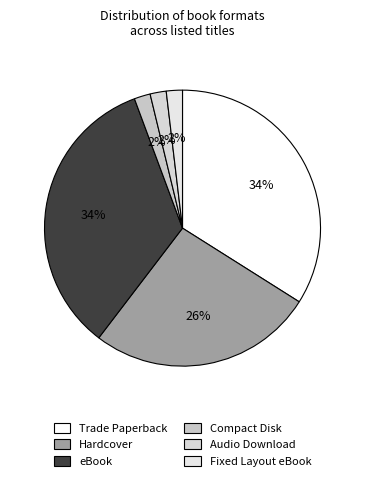

How many segments does this pie chart have?

6